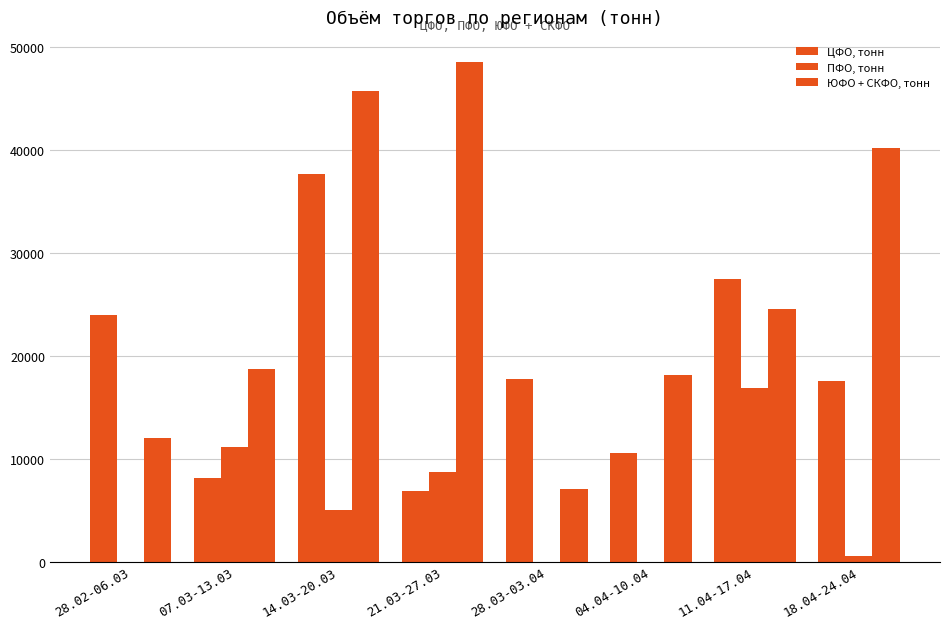

How many groups of bars are there?

8